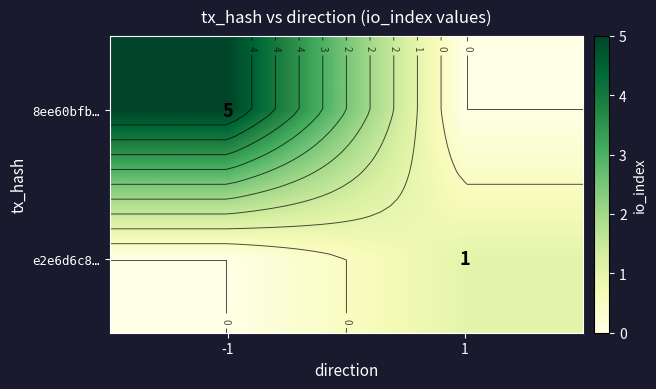

Is it true that e2e6d6c8… equals 1 at -1?

False